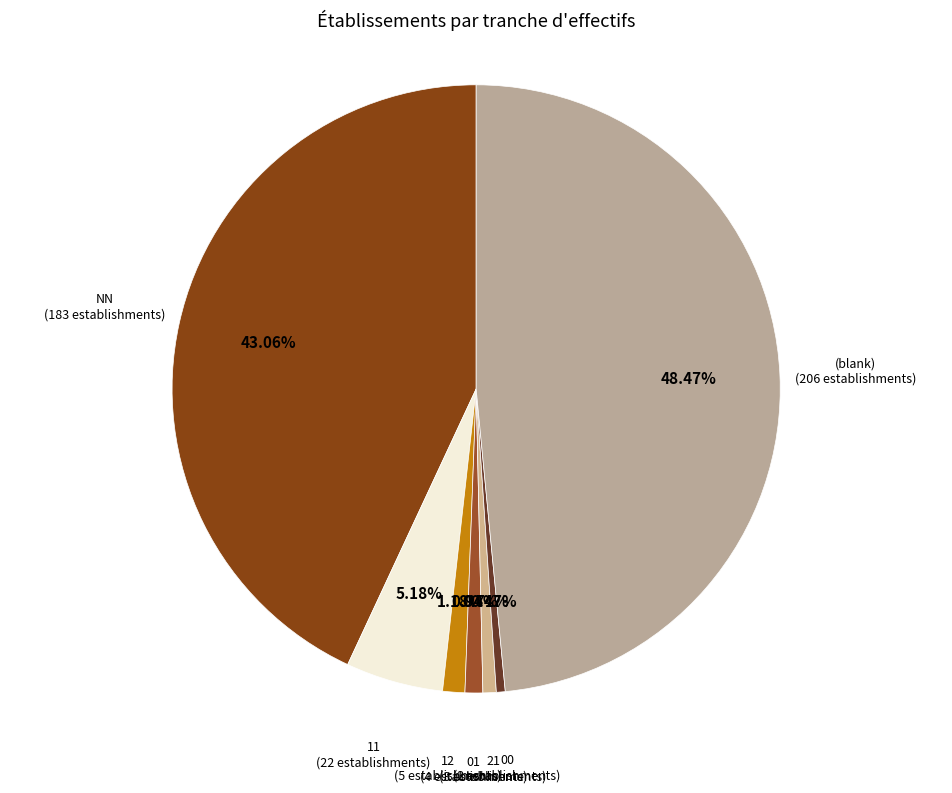

To the nearest percent, what is the combined percentage of 21 and 12?

2%